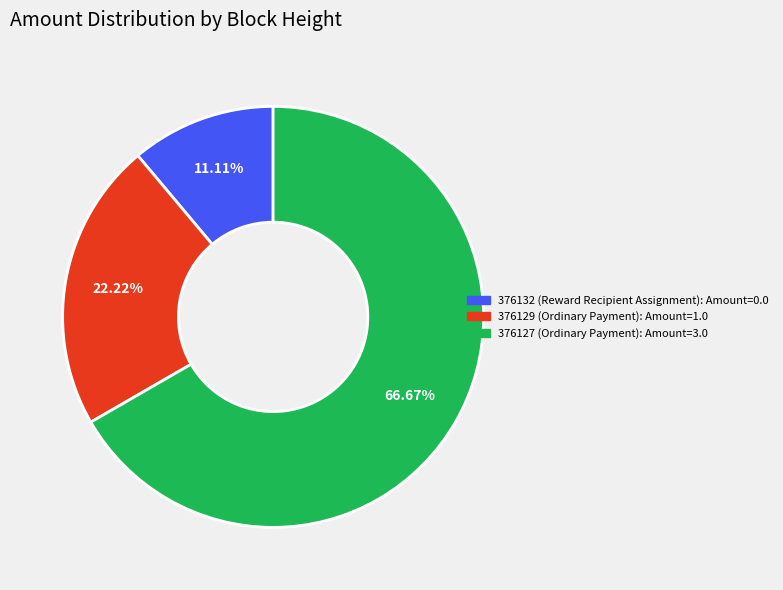

Is 376132 (Reward Recipient Assignment) the majority of the pie?

No